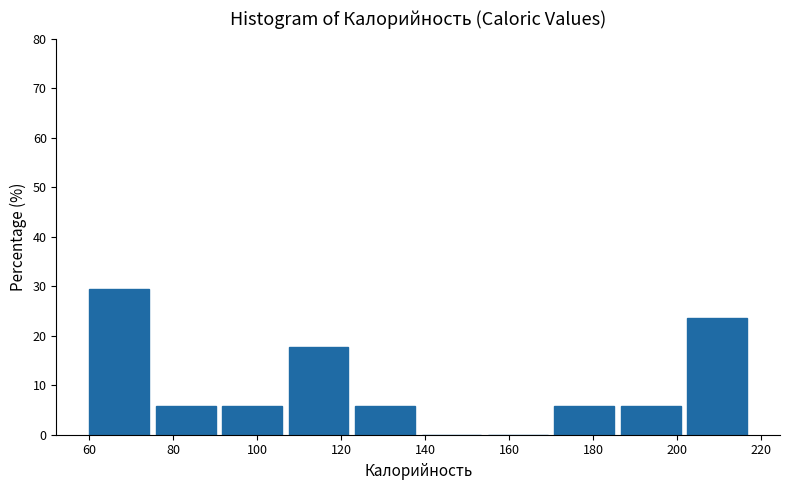

How tall is the bar that spans 76 to 92 on the x-axis? Neither the bar edges nor the heights are printed on the chart, so give them approximately, as read against the axes.

6